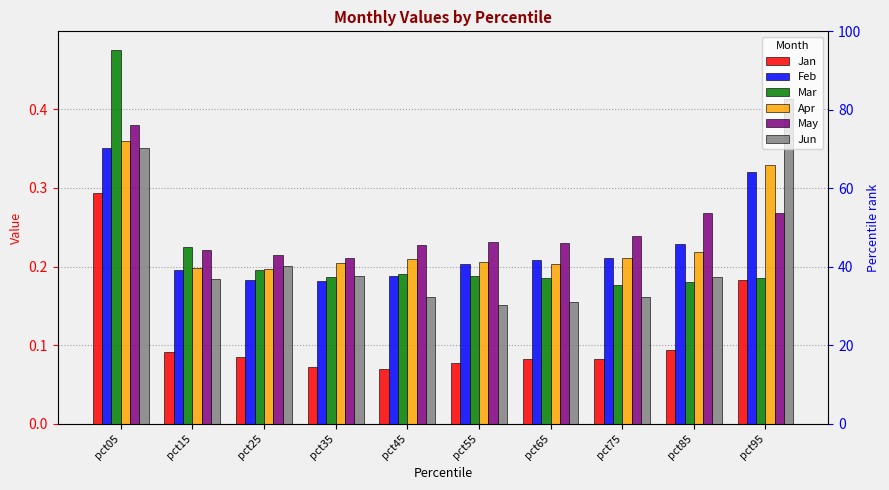

What is the difference between the Jun values at pct05 and pct95?

0.1